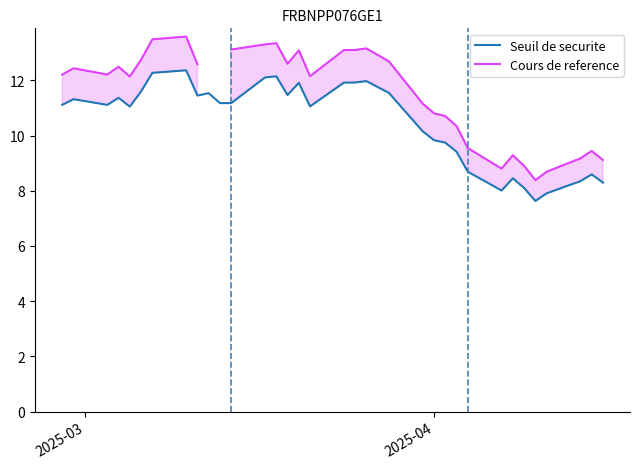

Which series has the widest spread of values?

Cours de reference